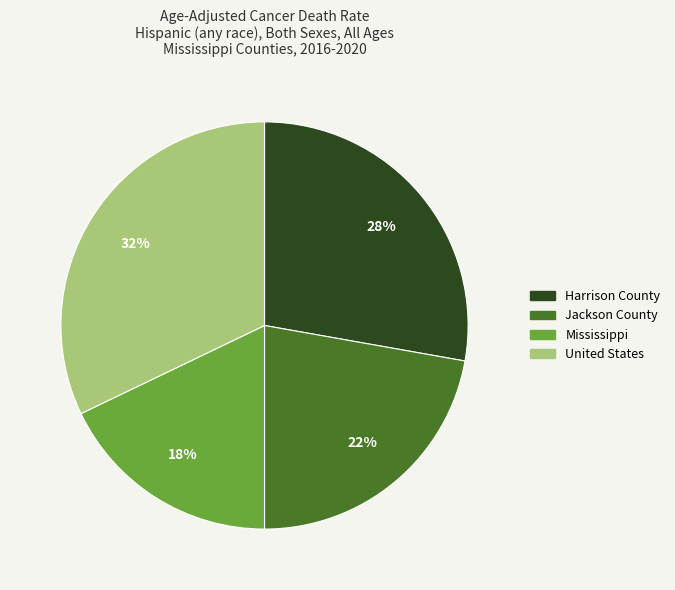

The United States slice represents 39% of the pie. True or false?

False